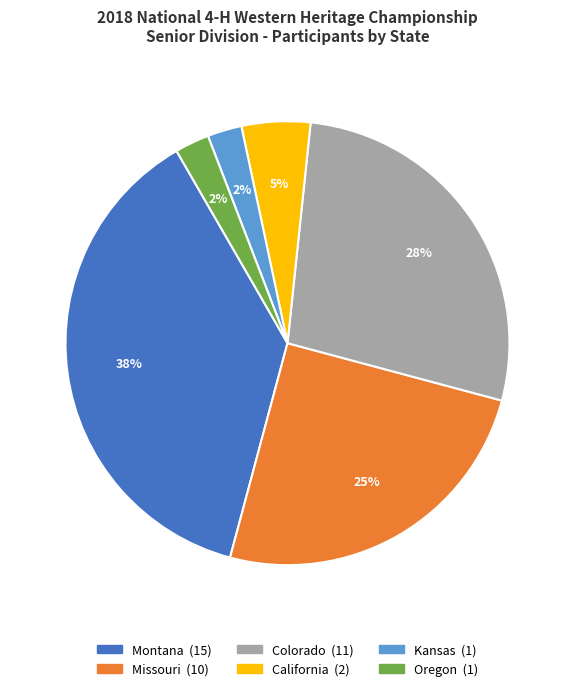

How many slices are in this pie chart?

6